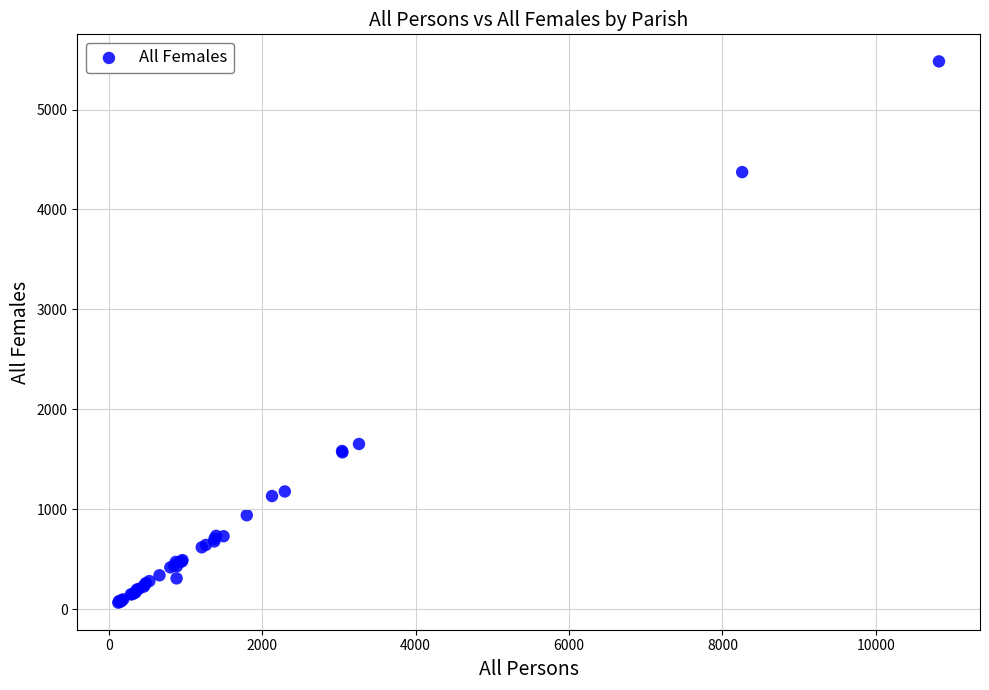

What Y value in the scatter plot is closest to 2773?

1653